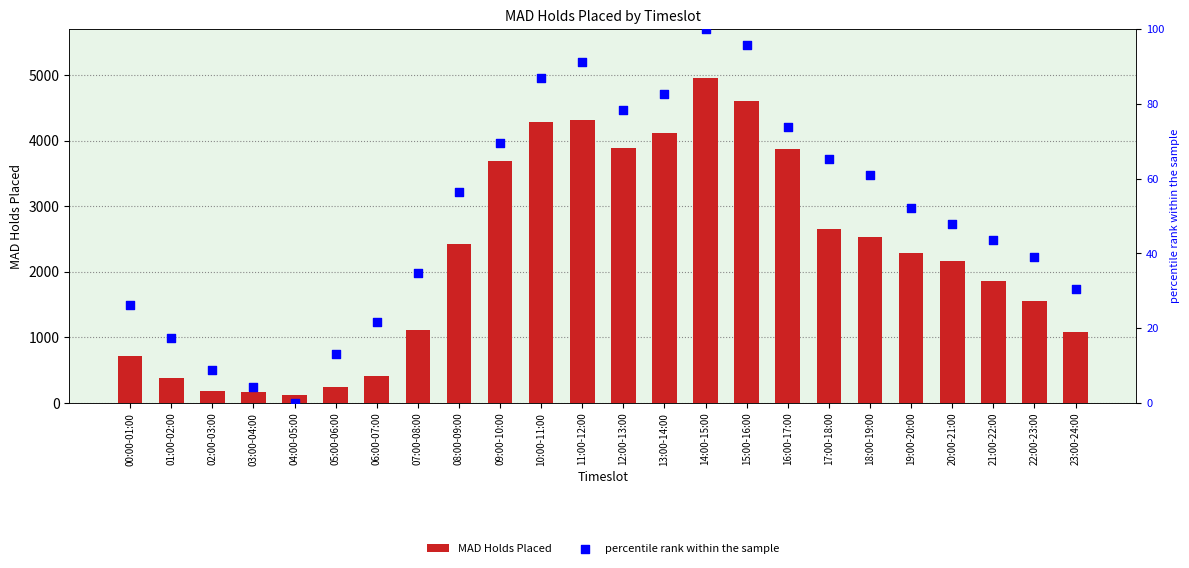

What is the total value across all series at 06:00-07:00?

422.7